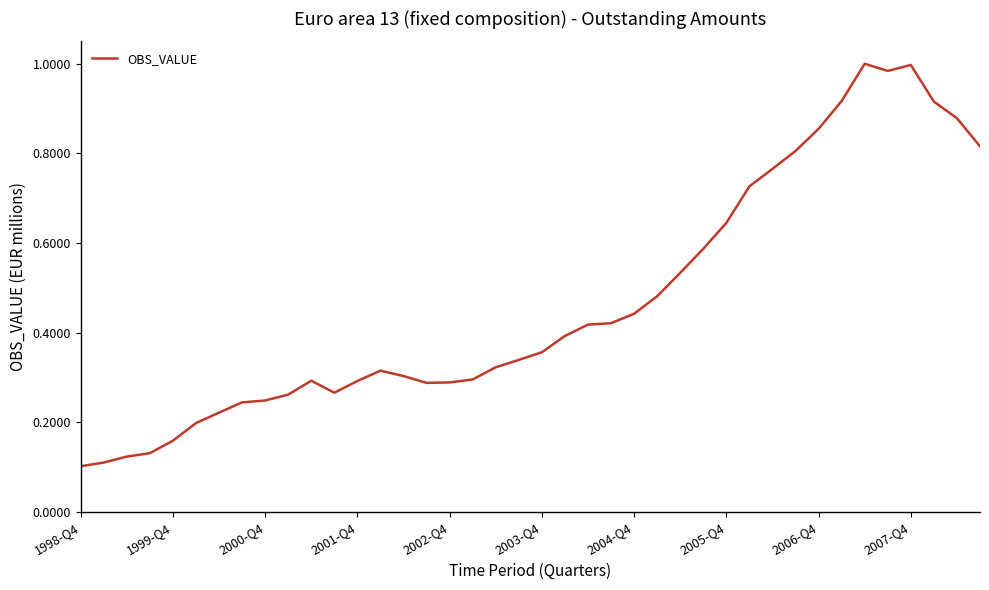

Does the chart display data point markers on the line(s)?

No